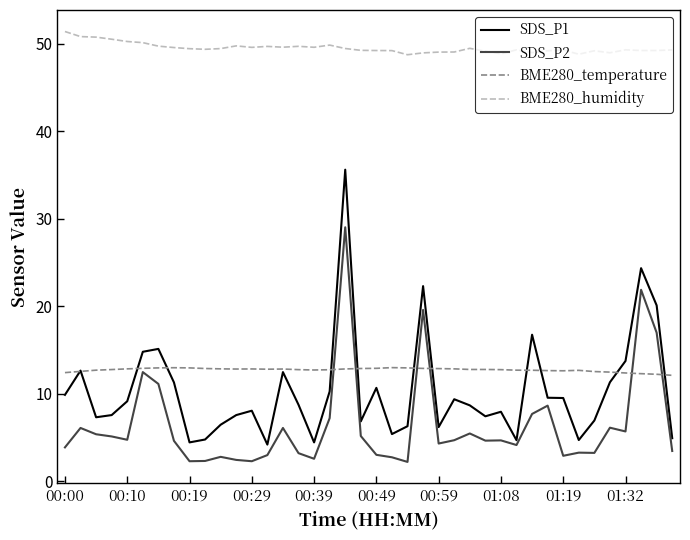

In SDS_P1, how many points are lower than both neighbors (excluding endpoints)?

10